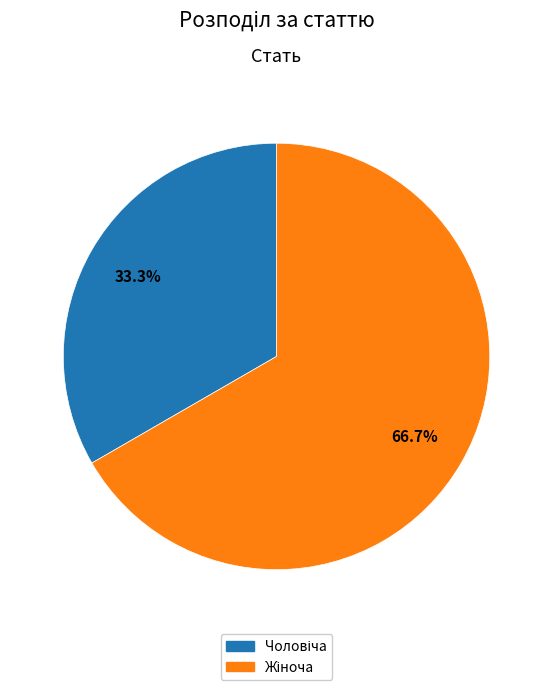

Does any single category account for the majority?

Yes